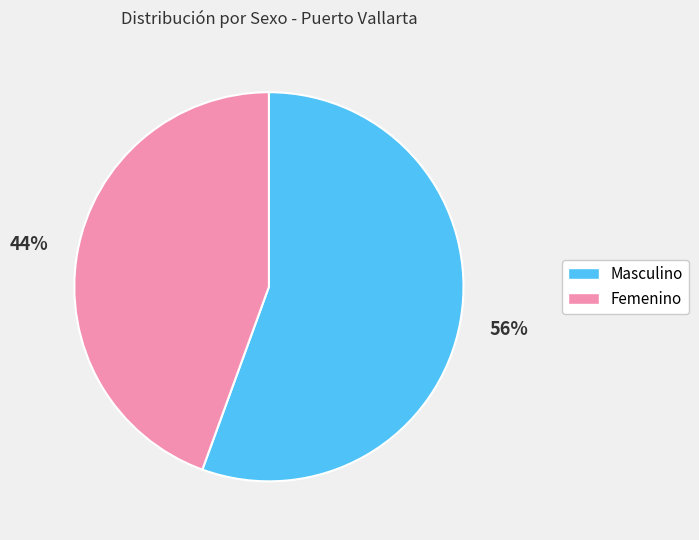

Is it true that Femenino is 44% of the pie?

True